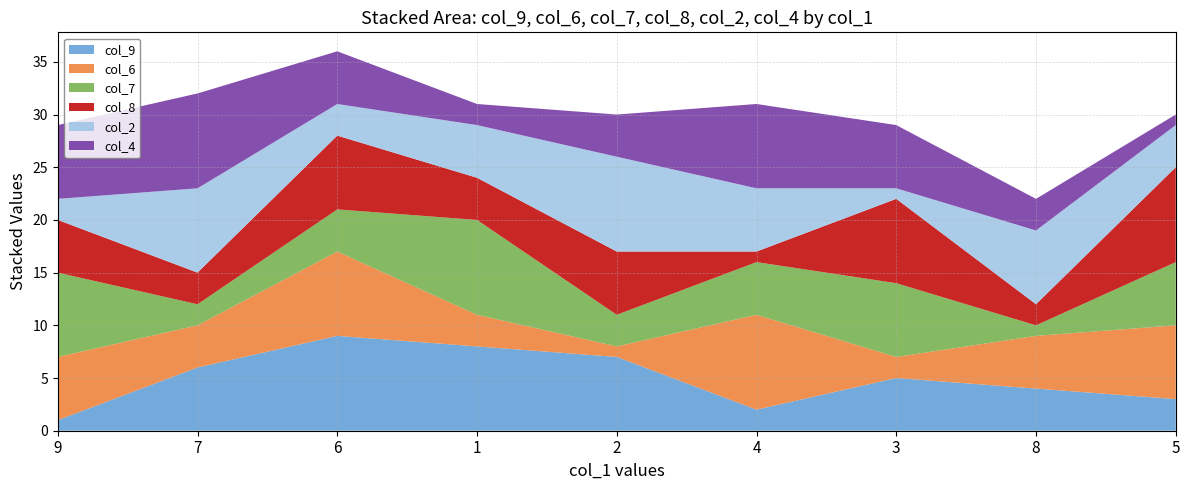

Reading left to right, transcribe all the data shown in this chart.

col_9: 9=1	7=6	6=9	1=8	2=7	4=2	3=5	8=4	5=3
col_6: 9=6	7=4	6=8	1=3	2=1	4=9	3=2	8=5	5=7
col_7: 9=8	7=2	6=4	1=9	2=3	4=5	3=7	8=1	5=6
col_8: 9=5	7=3	6=7	1=4	2=6	4=1	3=8	8=2	5=9
col_2: 9=2	7=8	6=3	1=5	2=9	4=6	3=1	8=7	5=4
col_4: 9=7	7=9	6=5	1=2	2=4	4=8	3=6	8=3	5=1